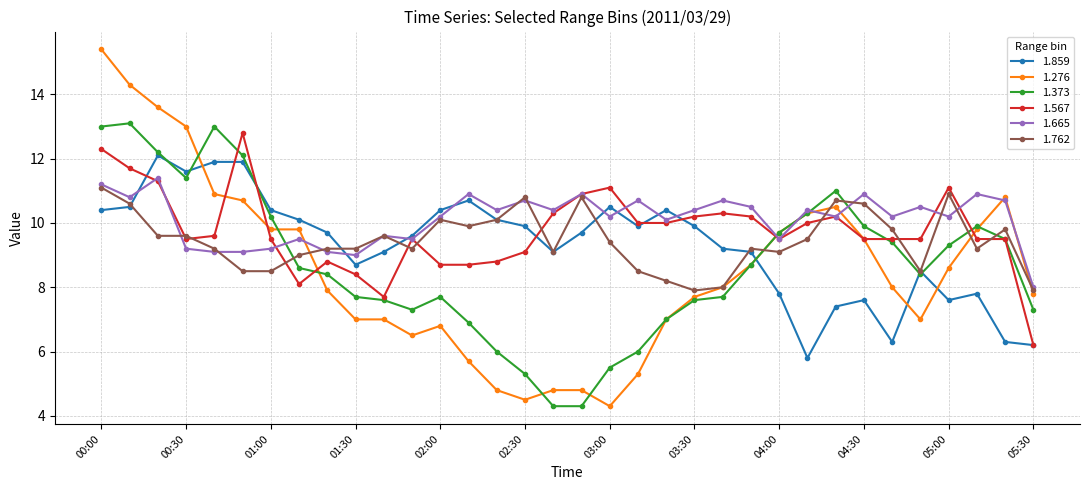

What is the value of the 1.665 point at the 23rd from the left?

10.7